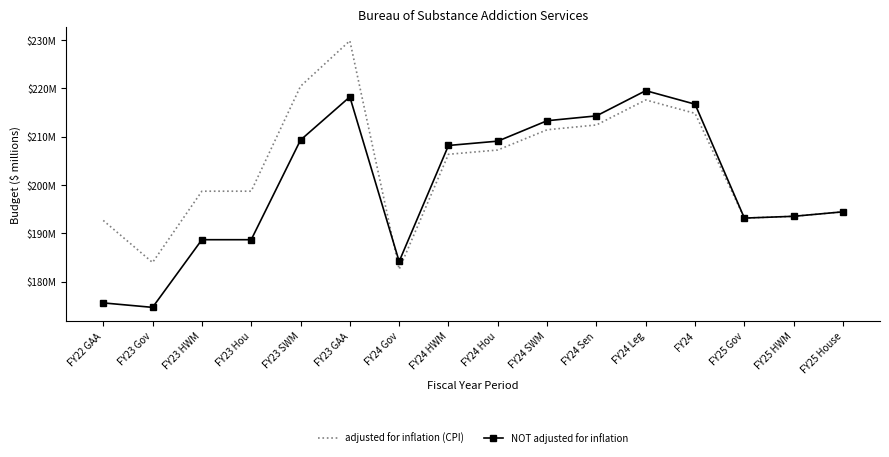

Between FY24 Hou and FY25 House, which is larger?

FY24 Hou